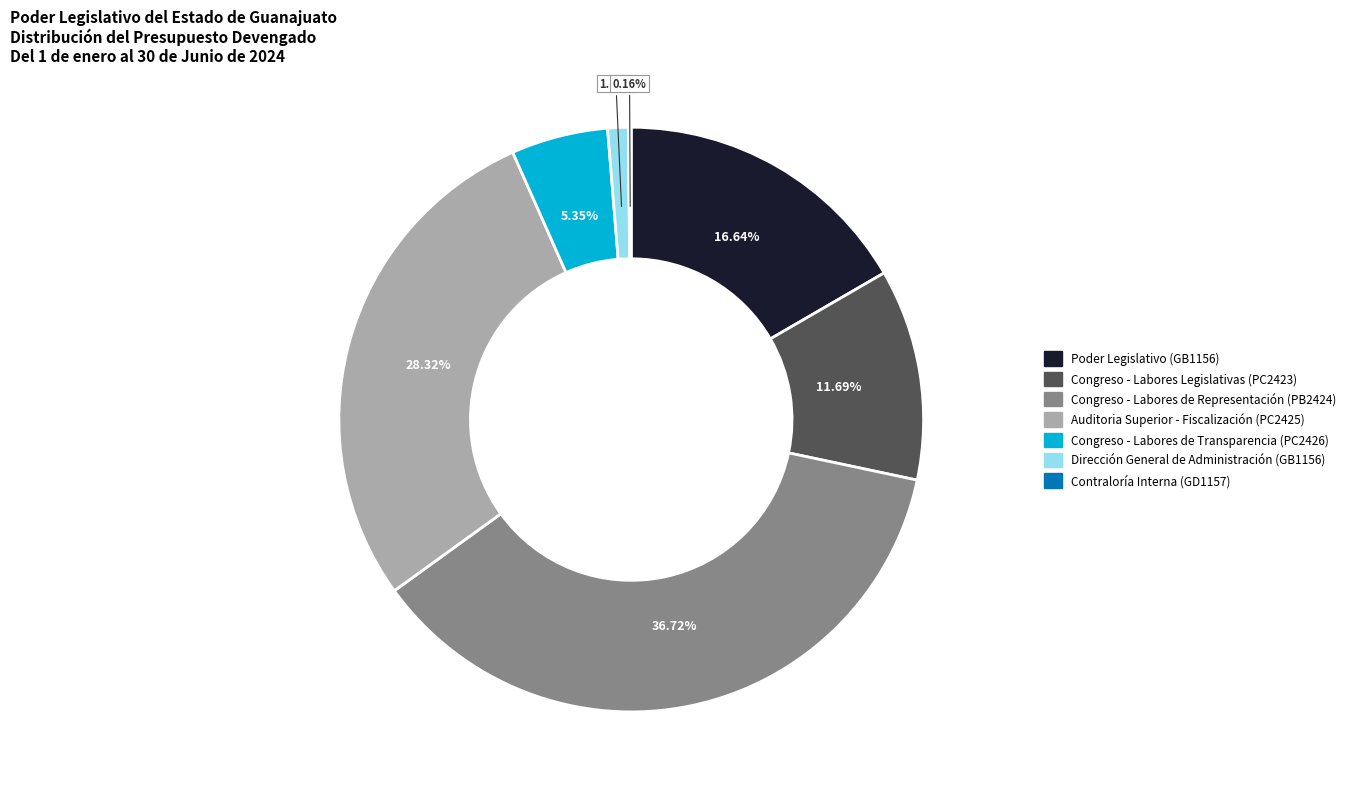

To the nearest percent, what is the difference between the largest and smallest slice percentages?

37%